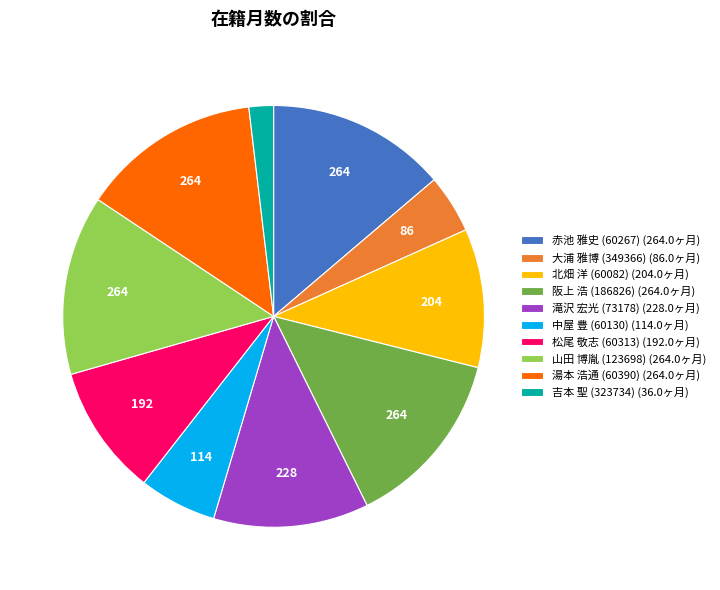

Approximately how many times larger is the value at 滝沢 宏光 (73178) (228.0ヶ月) compared to 湯本 浩通 (60390) (264.0ヶ月)?

0.9